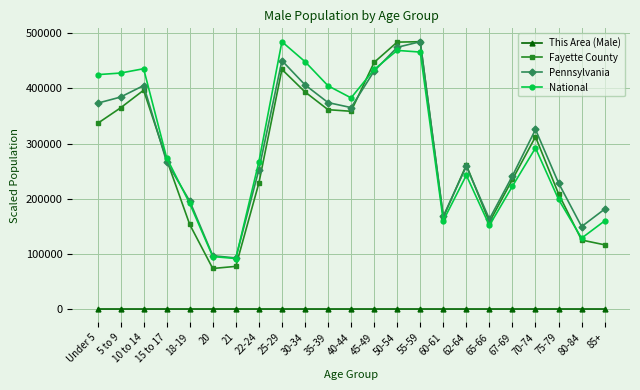

True or false: National and Pennsylvania intersect in this chart.

True